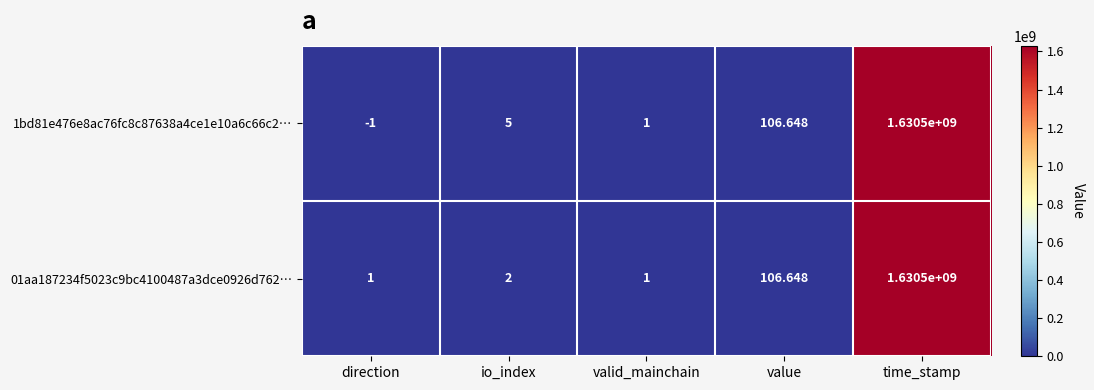

Which series has the largest total across all categories?

1bd81e476e8ac76fc8c87638a4ce1e10a6c66c2…